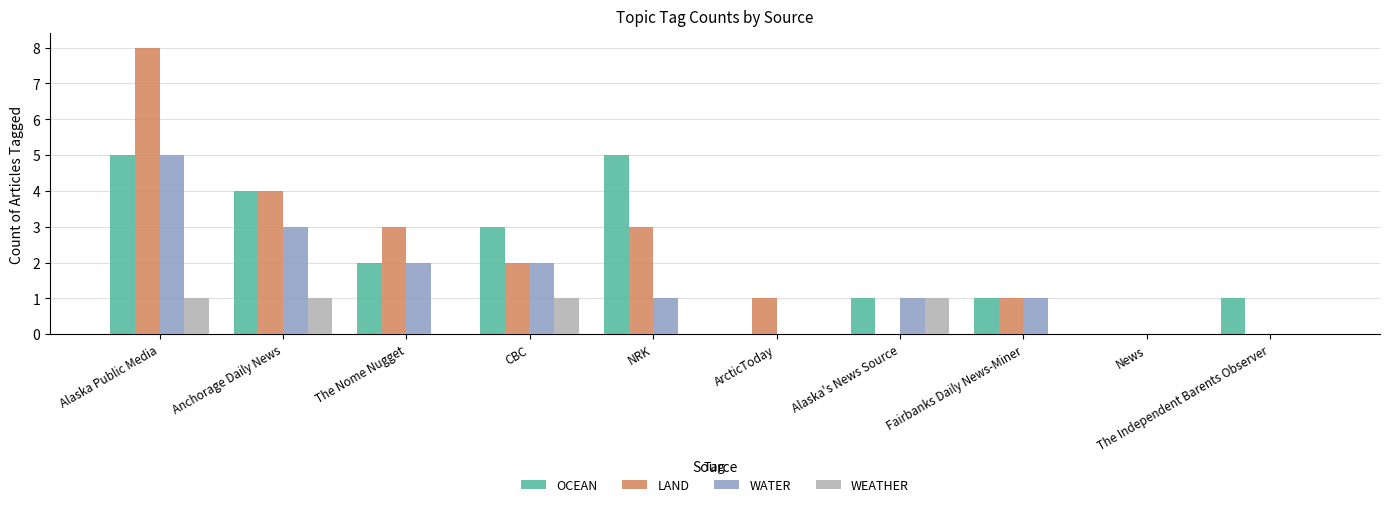

What is the sum of all WATER values?

15